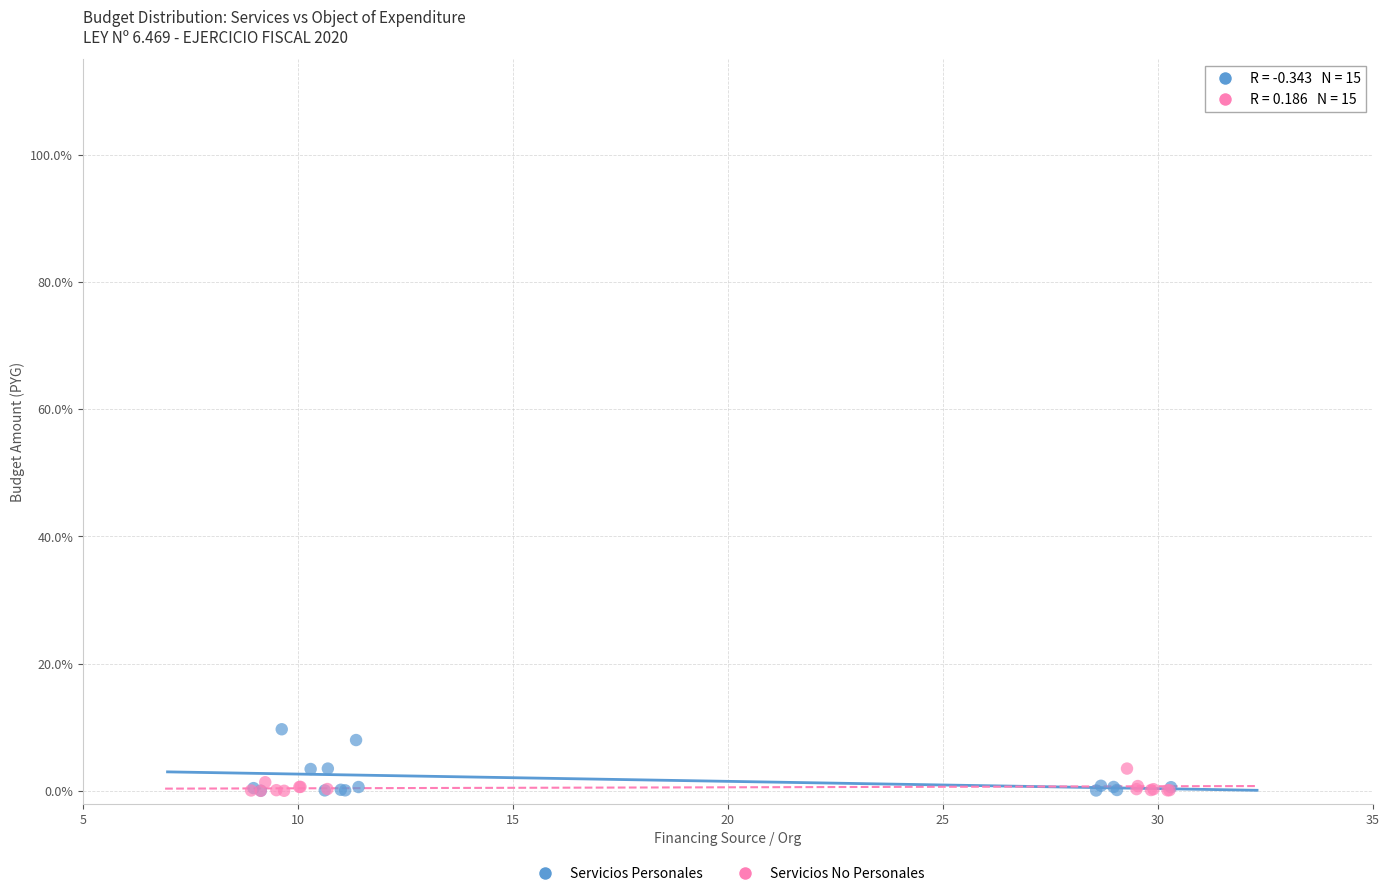

Which series contains the highest Y value?

Servicios Personales